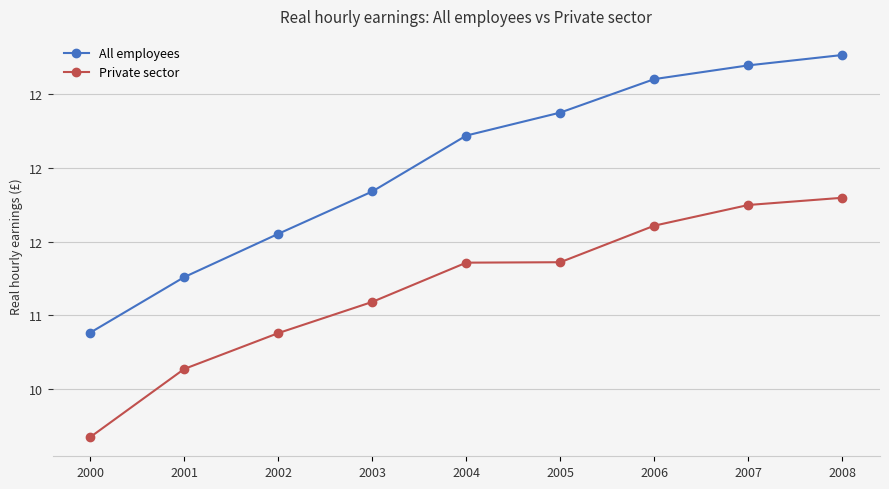

What is the sum of all Private sector values?

100.7